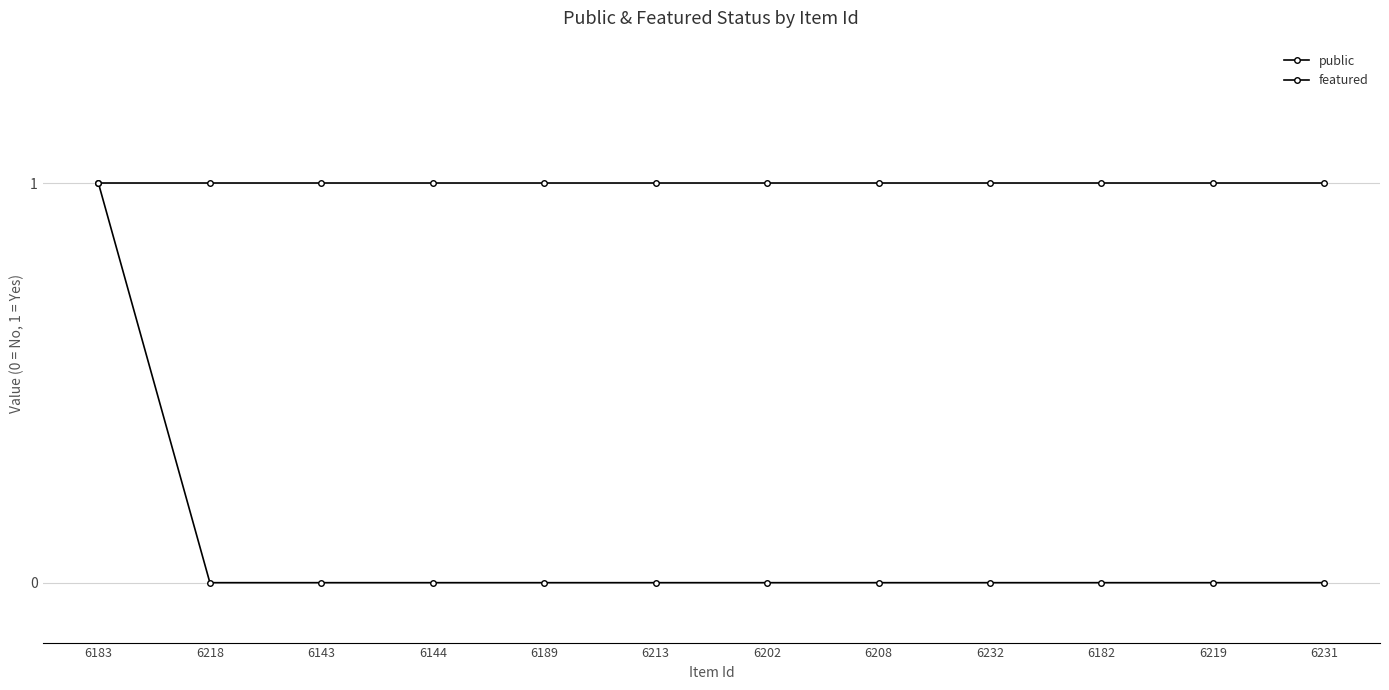

Which series has the widest spread of values?

featured